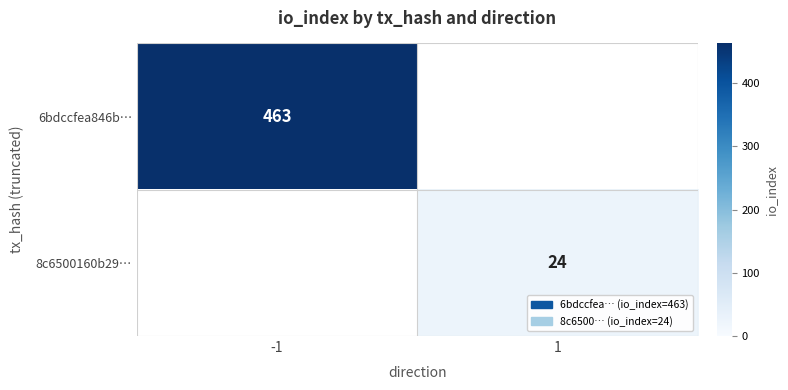

The 8c6500160b29… series shows 24 at 1. True or false?

True